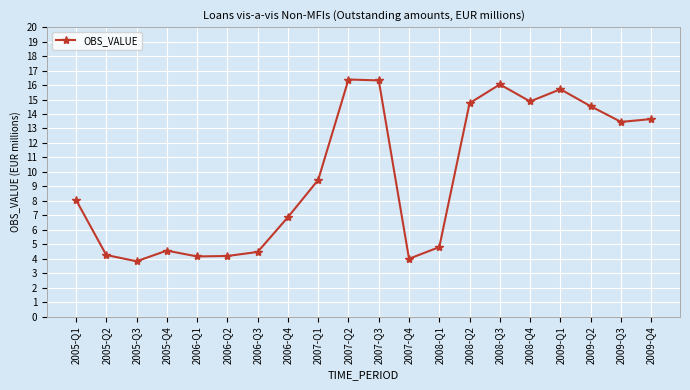

What is the difference between the values at 2006-Q4 and 2008-Q4?

8.0